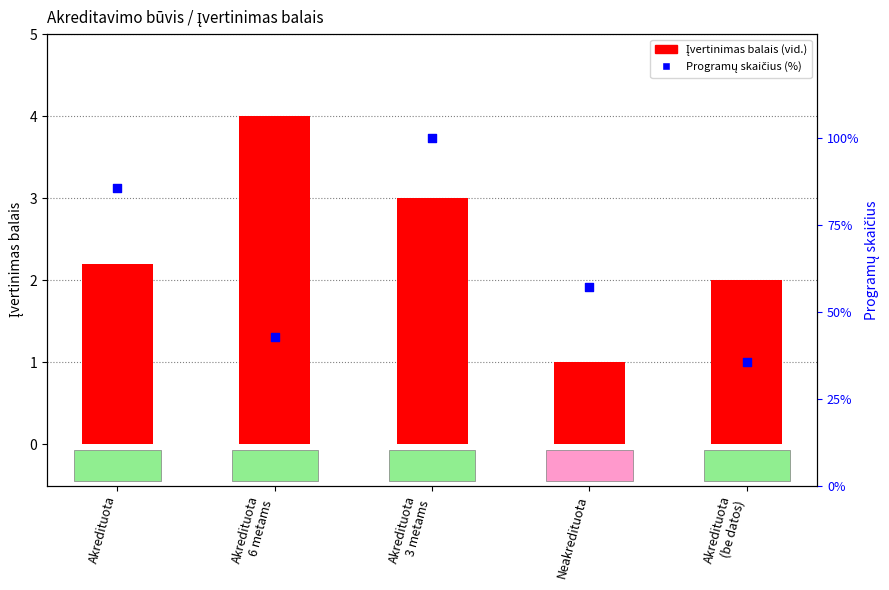

At how many categories does at least one series exceed 70?

2